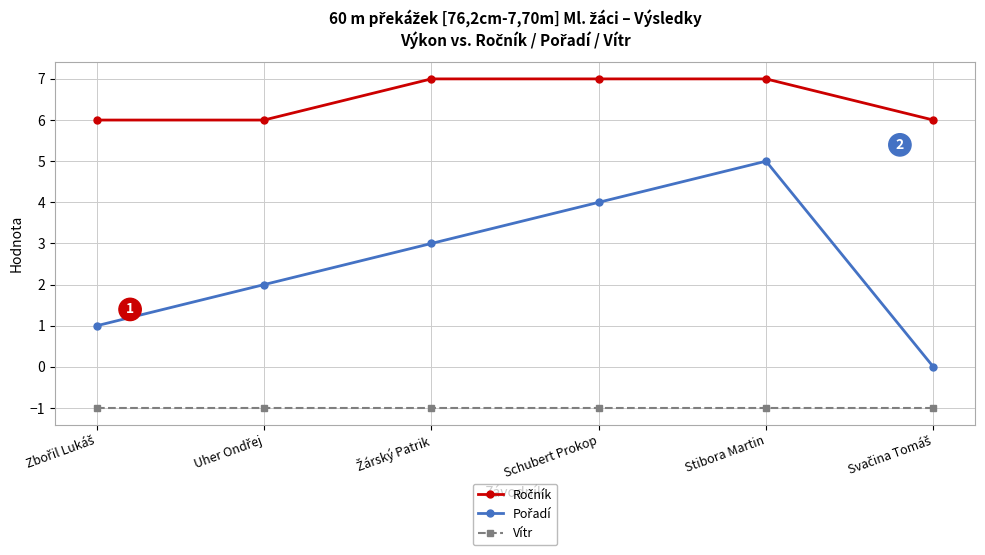

What is the sum of all Vítr values?

-6